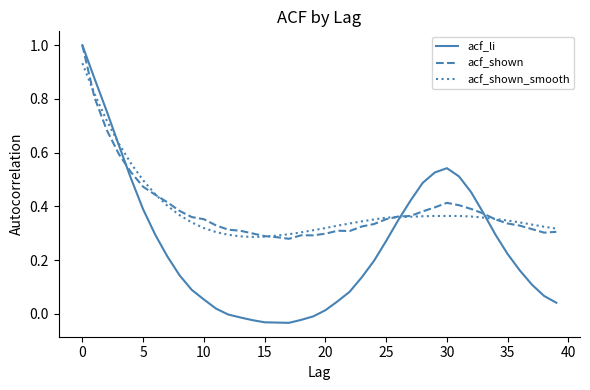

Which series has the widest spread of values?

acf_li